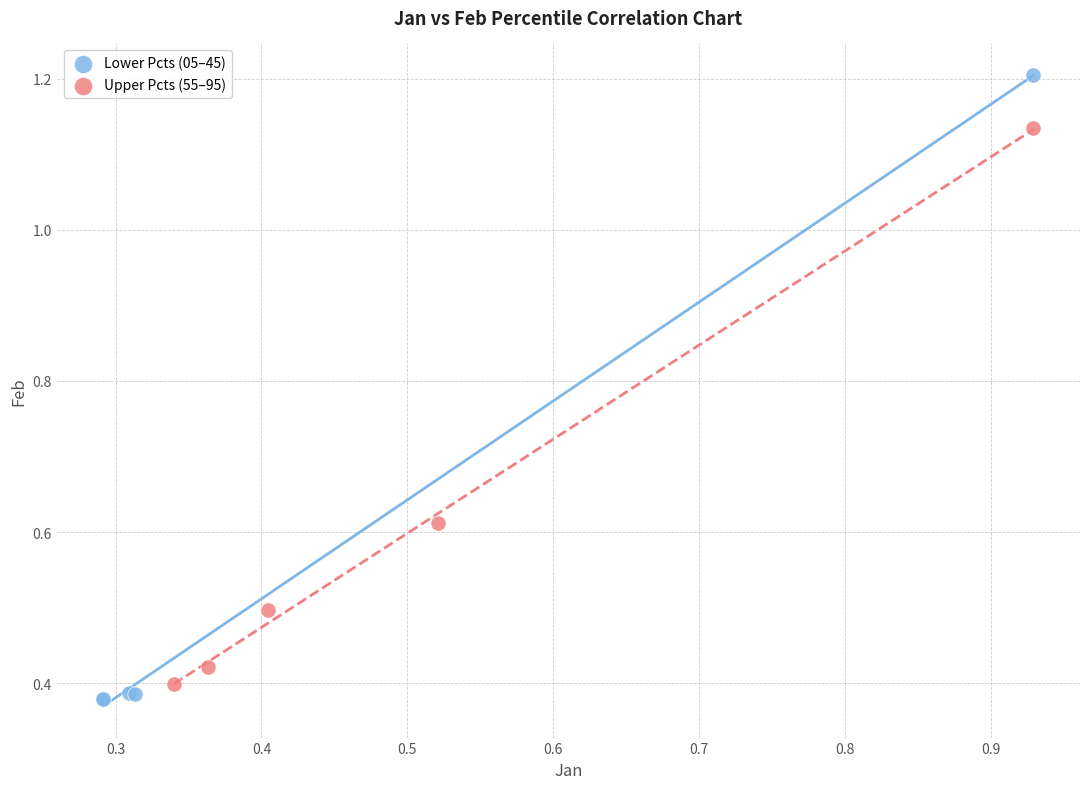

Which series has the widest spread of Y values?

Lower Pcts (05–45)